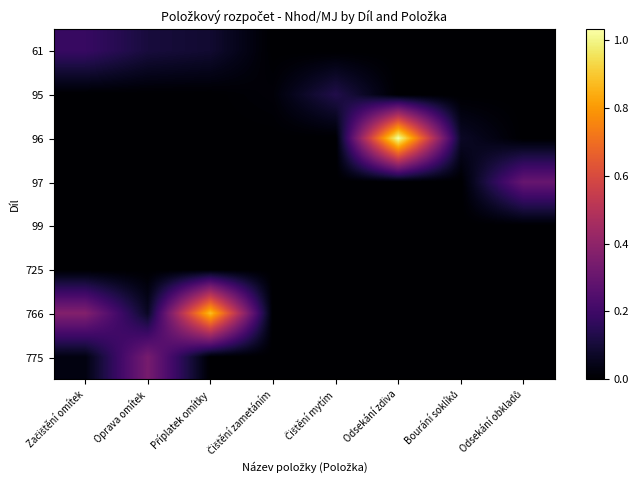

Which series has the widest spread of values?

96